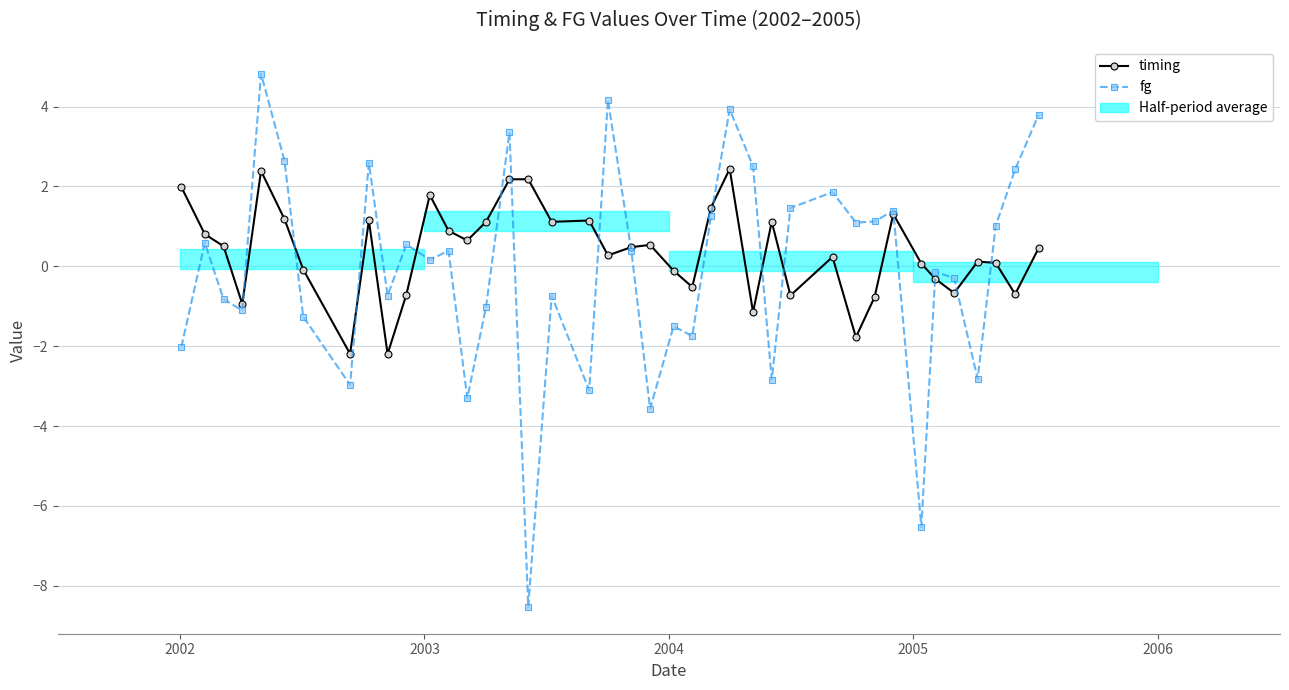

How many times do fg and timing cross each other?

15